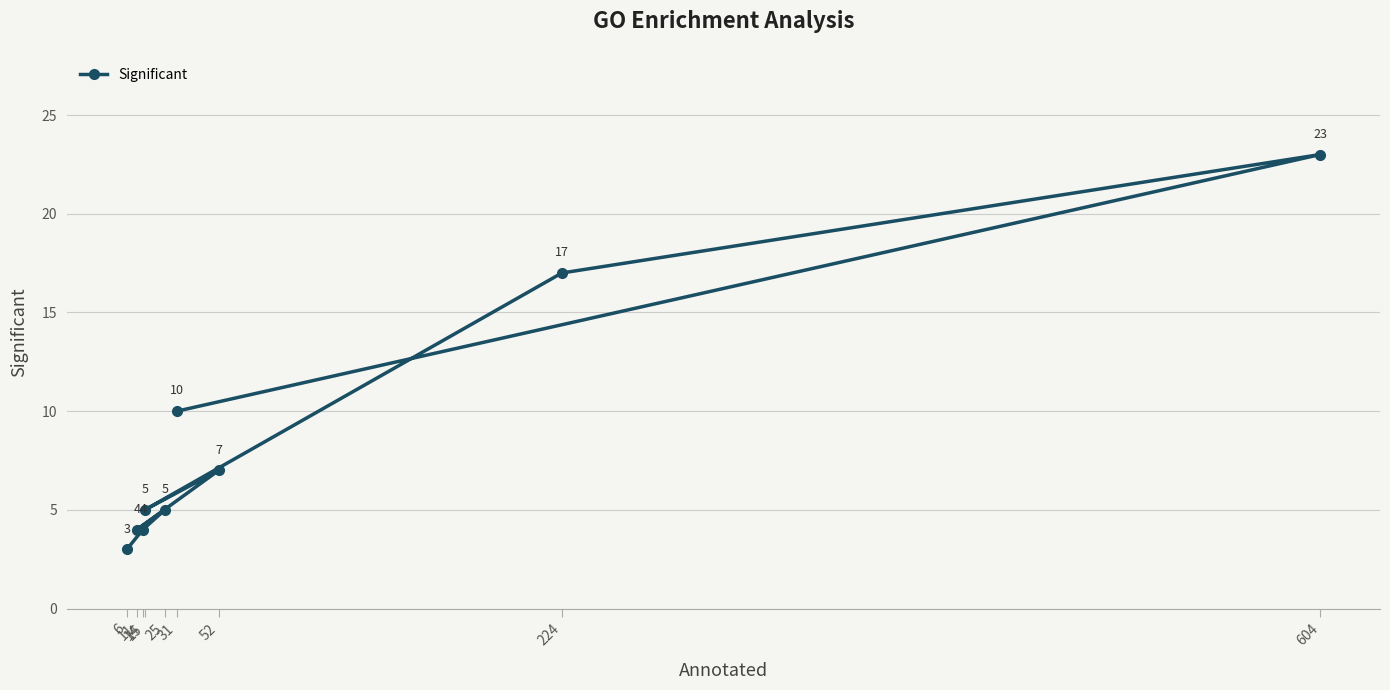

What is the sum of the values at 6 and 31?

13